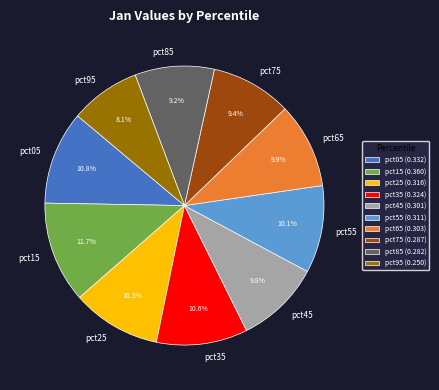

To the nearest percent, what is the combined percentage of pct55 and pct85?

19%